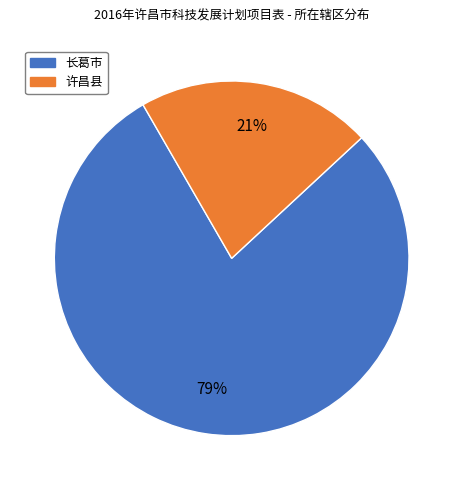

Do 长葛市 and 许昌县 together represent more than half of the pie?

Yes